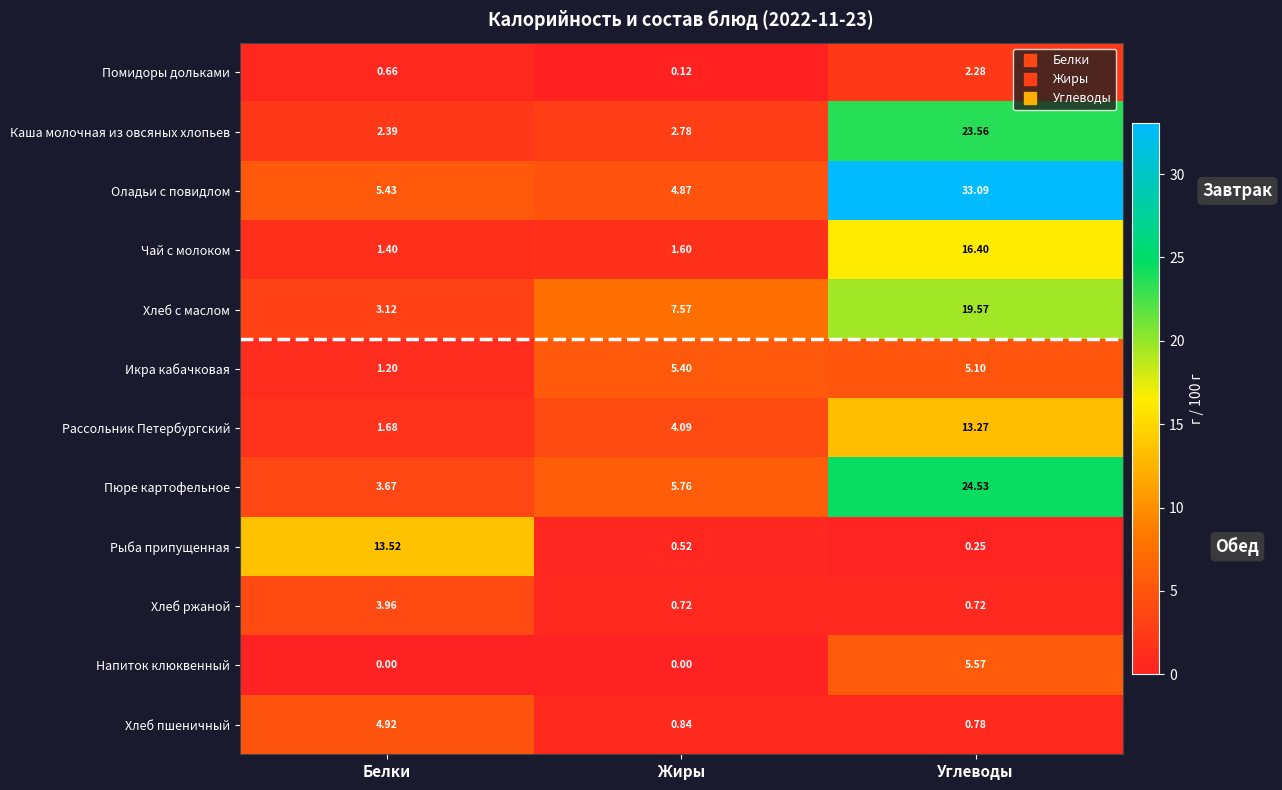

At which label is Чай с молоком closest to 8?

Жиры